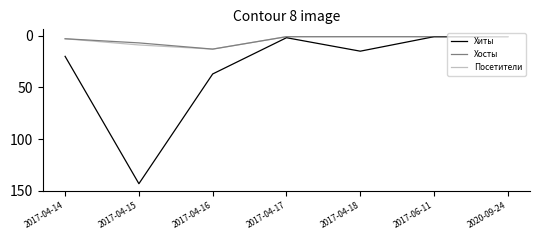

At which category is the sum across all series the highest?

2017-04-15